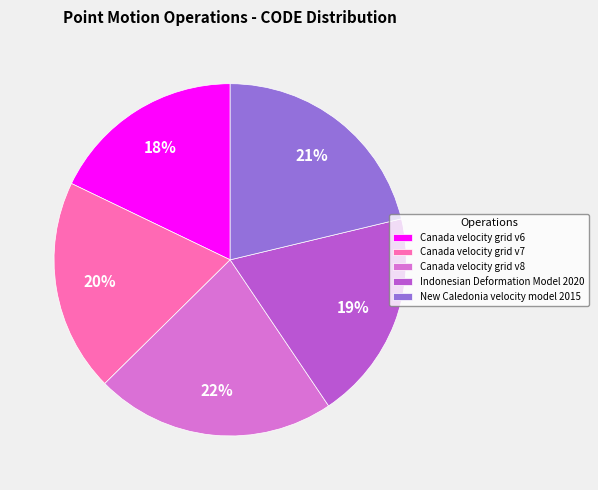

What percentage is the Indonesian Deformation Model 2020 slice, to the nearest percent?

19%